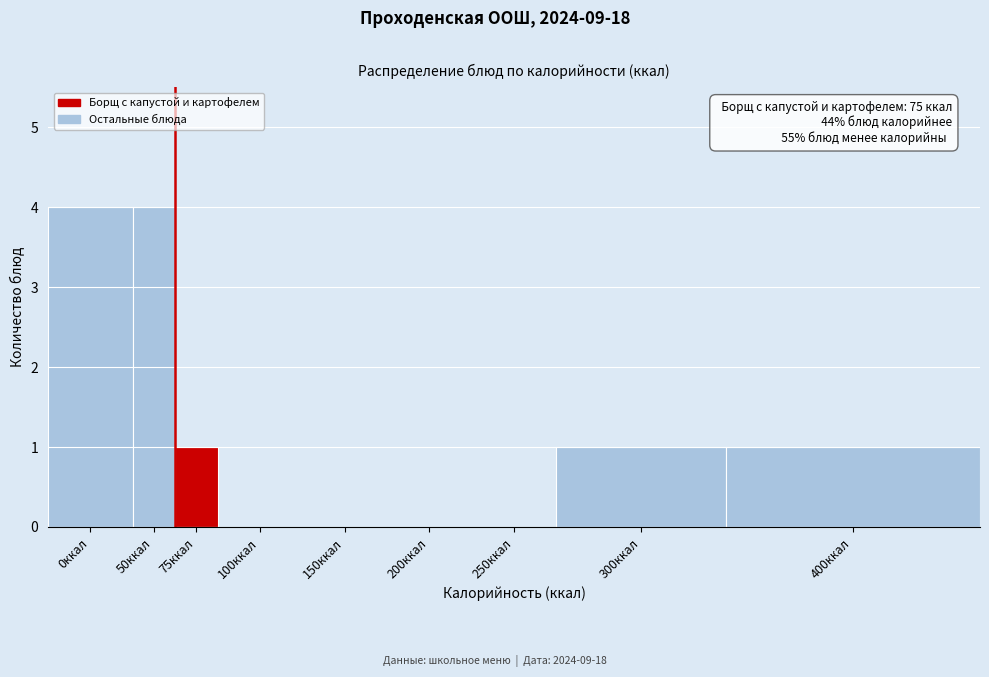

Reading left to right, transcribe all the data shown in this chart.

0ккал=4	50ккал=4	75ккал=1	100ккал=0	150ккал=0	200ккал=0	250ккал=0	300ккал=1	400ккал=1